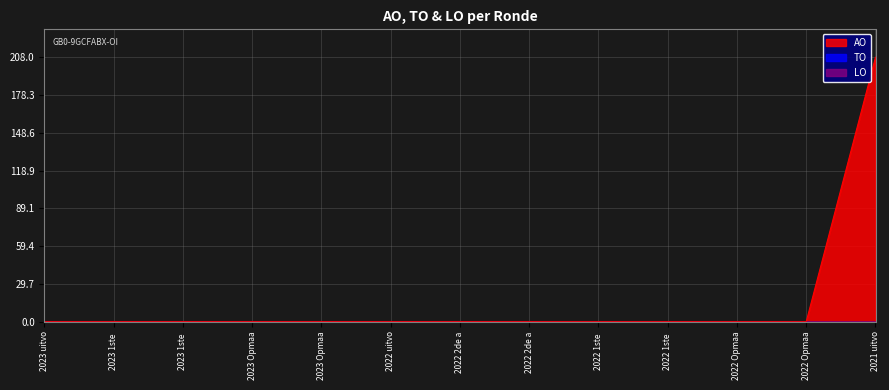

Reading left to right, extract all data points from this chart.

AO: 0	0	0	0	0	0	0	0	0	0	0	0	208
TO: 0	0	0	0	0	0	0	0	0	0	0	0	0
LO: 0	0	0	0	0	0	0	0	0	0	0	0	0